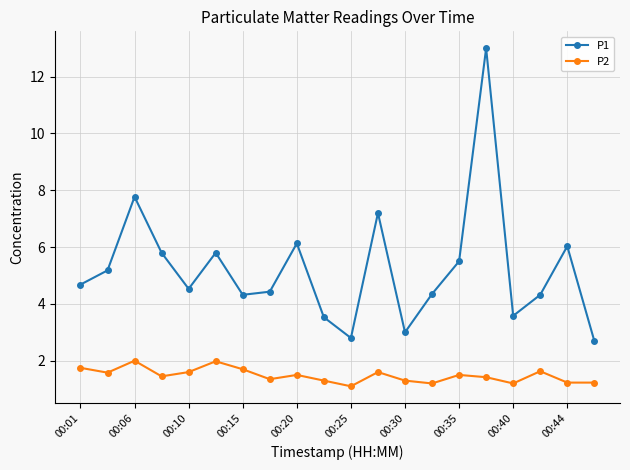

What is the average value of the P1 series?

5.2